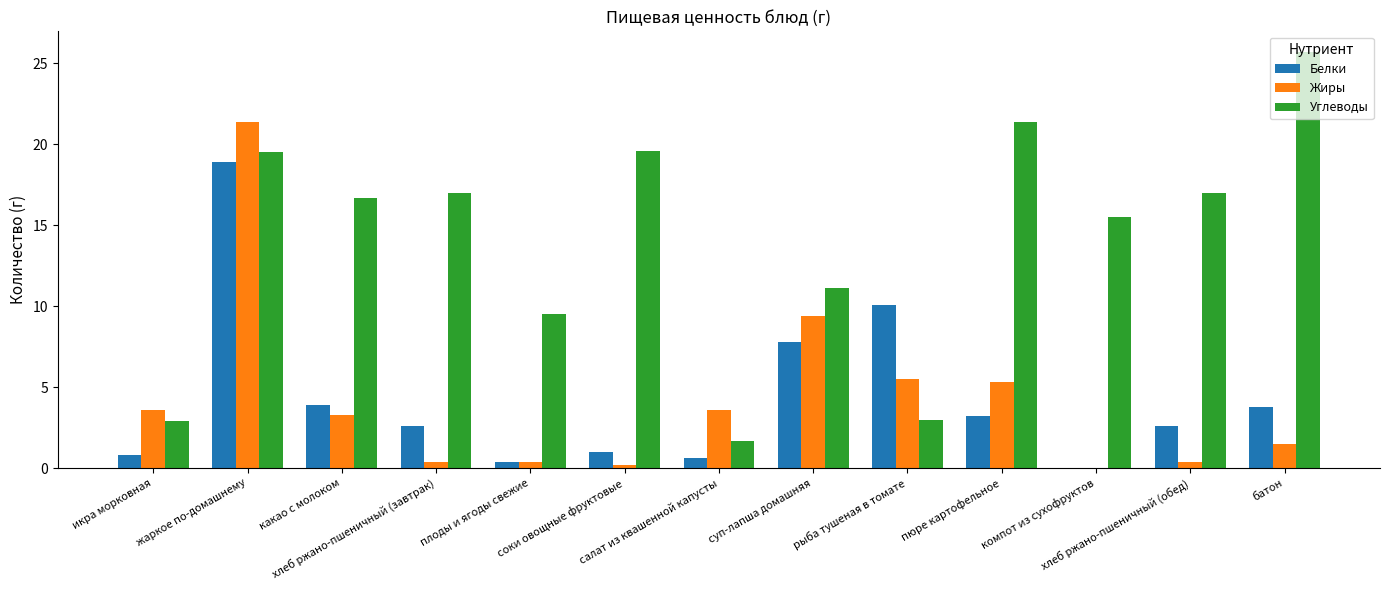

What is the greatest value displayed?

25.7